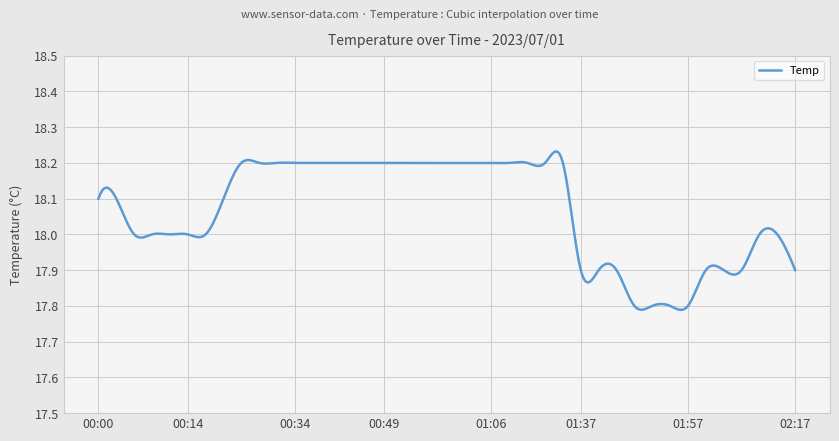

What is the difference between the maximum and minimum values?

0.4